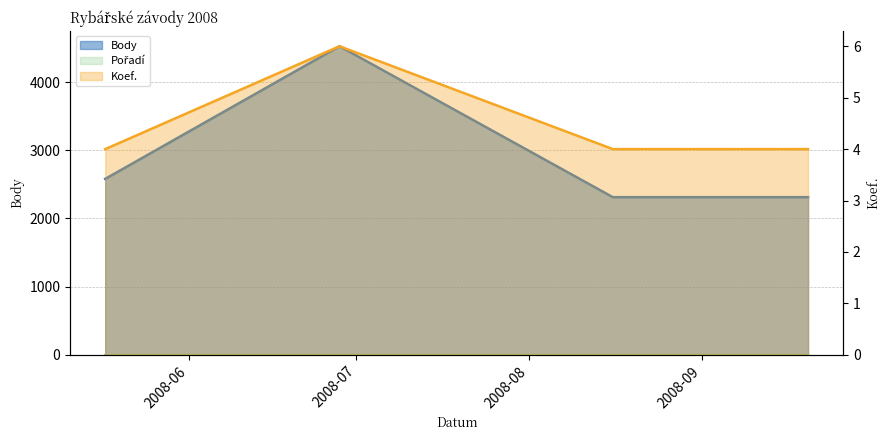

What is the sum of all Body values?

11729